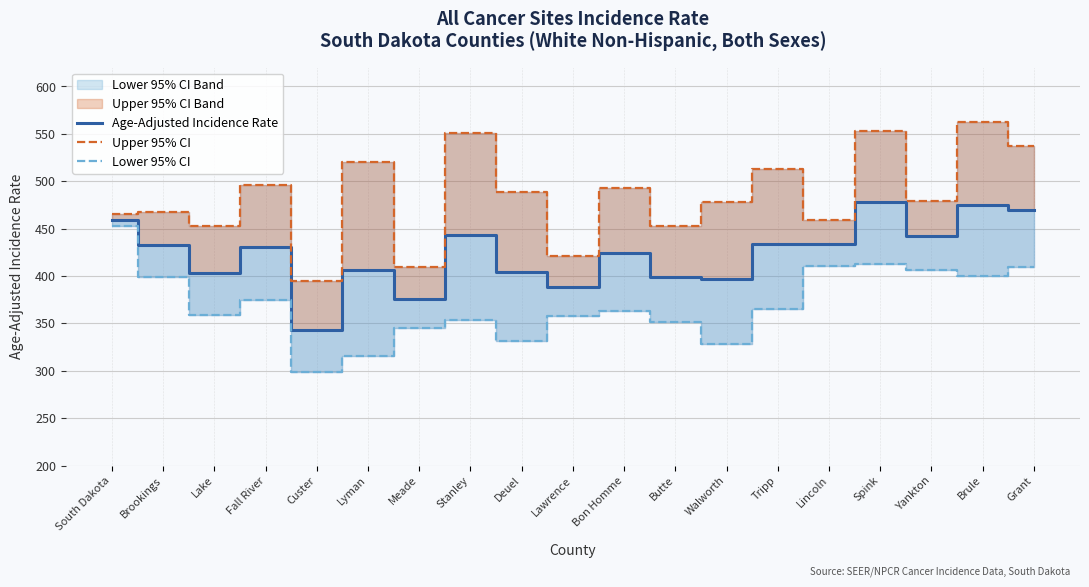

What value does the Upper 95% CI series have at Custer?

394.3